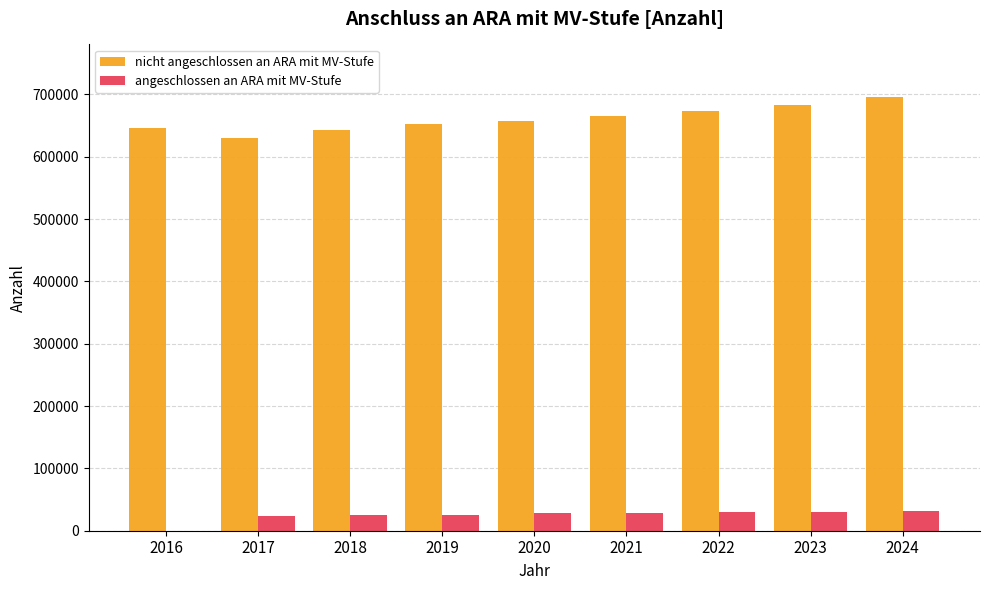

How many groups of bars are there?

9